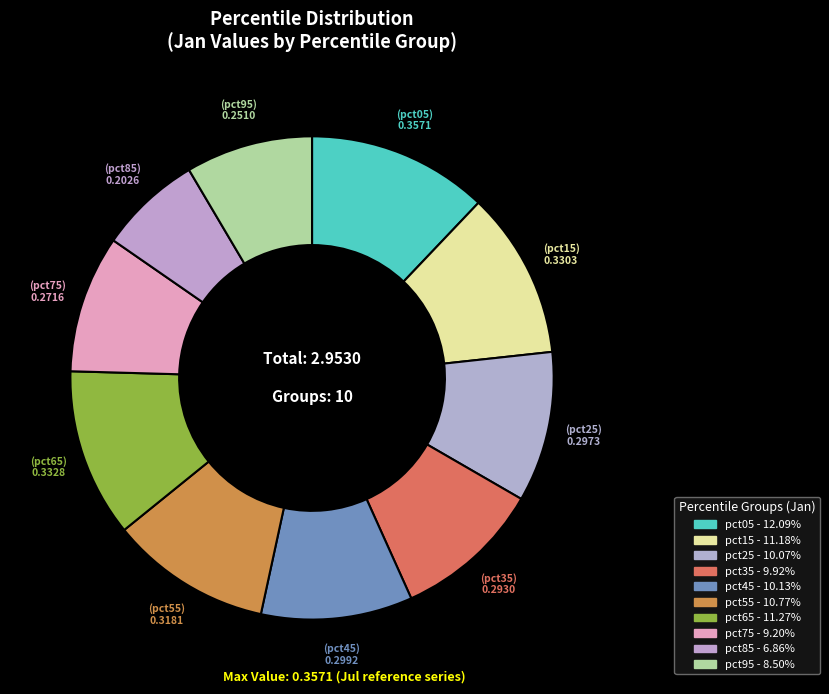

Between pct75 and pct35, which is larger?

pct35